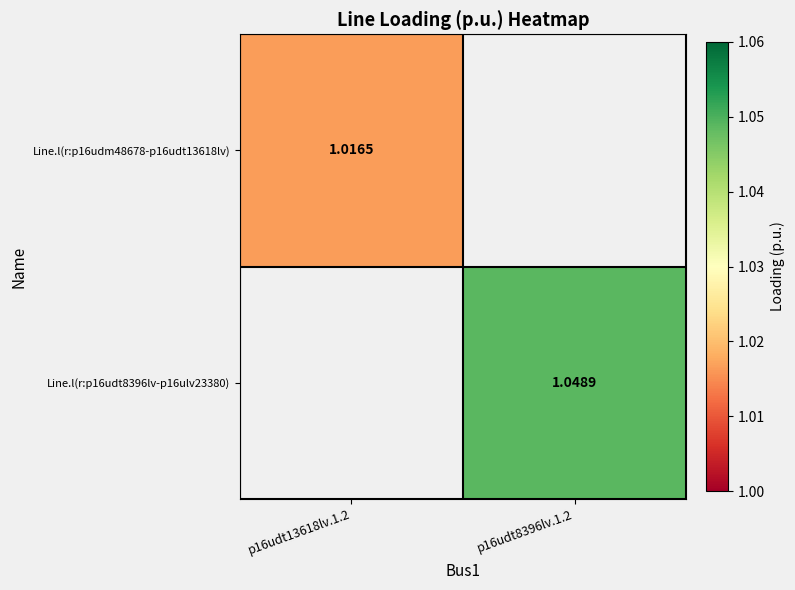

At which category is the sum across all series the highest?

p16udt8396lv.1.2